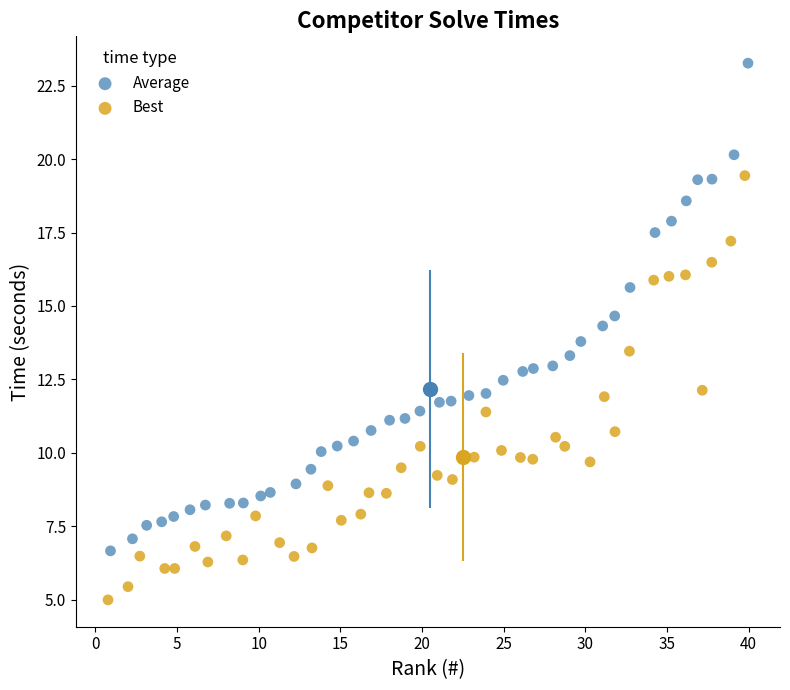

Which series reaches the minimum Y coordinate?

Best